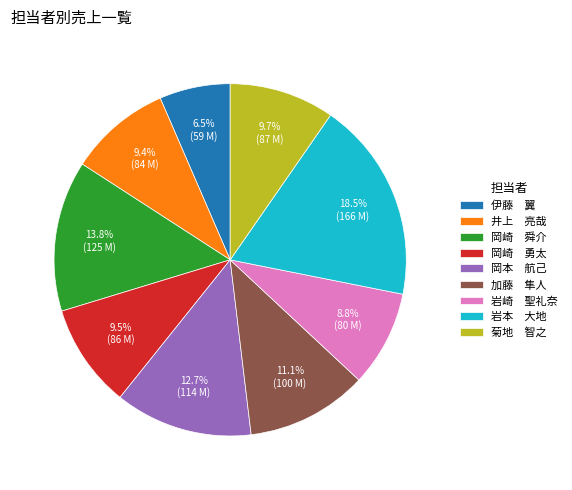

Is the sum of 岡本 航己 and 岡崎 勇太 greater than half?

No